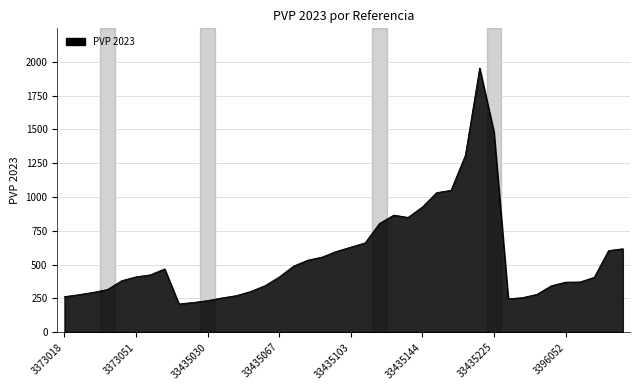

What is the difference between the maximum and minimum values?

1745.8